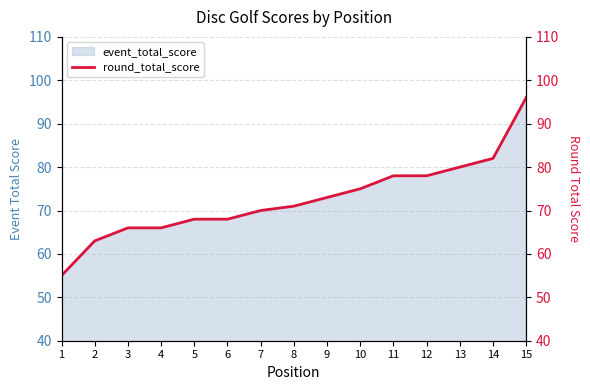

What value does the data have at 6, to the nearest 10?

70